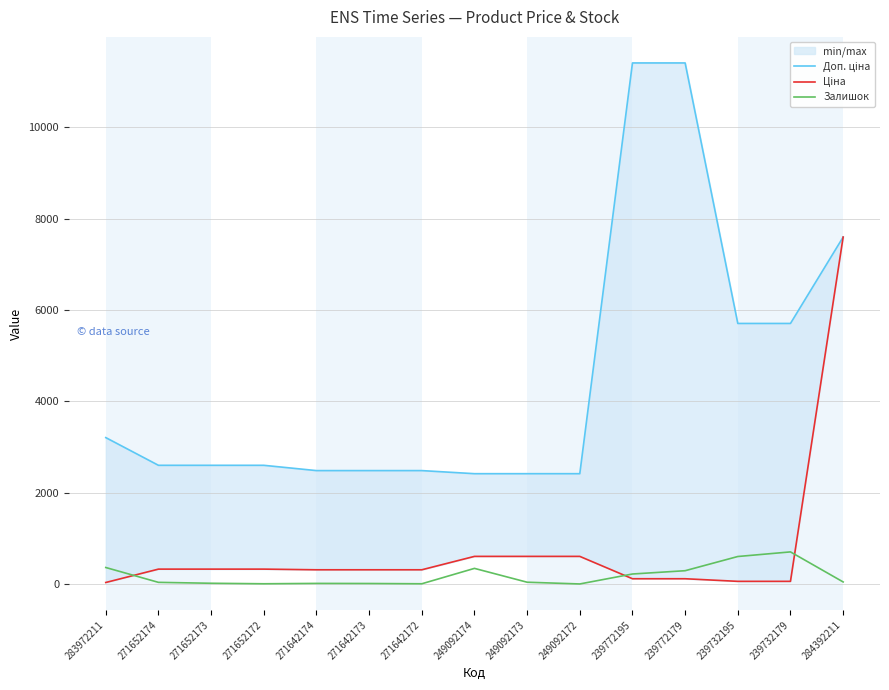

What is the lowest value of the Ціна series?

32.0